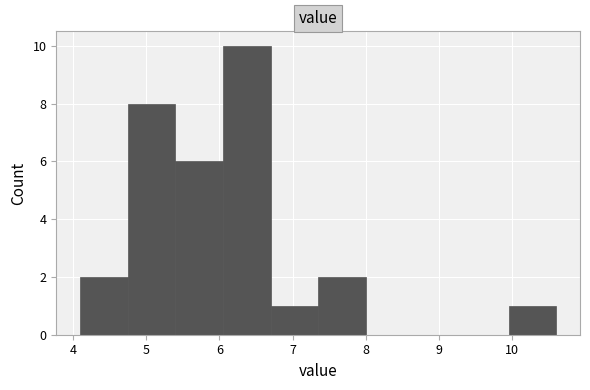

Reading left to right, list every bar in this chart as the range it spans on the x-axis followed by its height. Neither the bar edges nor the heights are printed on the chart, so give them approximately, as read against the axes.

4.10 to 4.75: 2
4.75 to 5.40: 8
5.40 to 6.05: 6
6.05 to 6.70: 10
6.70 to 7.35: 1
7.35 to 8.00: 2
8.00 to 8.65: 0
8.65 to 9.30: 0
9.30 to 9.95: 0
9.95 to 10.60: 1